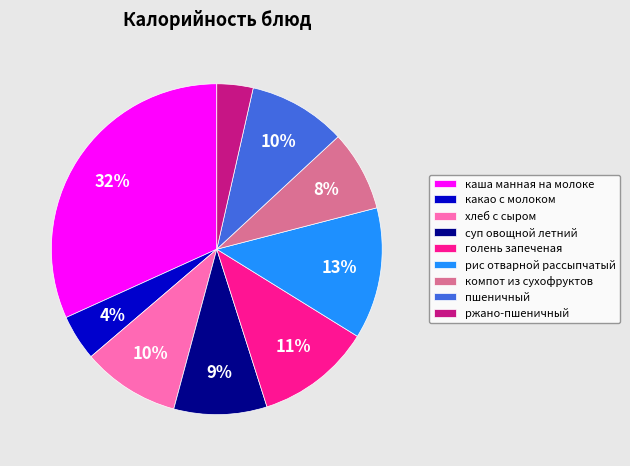

Do пшеничный and какао с молоком together represent more than half of the pie?

No